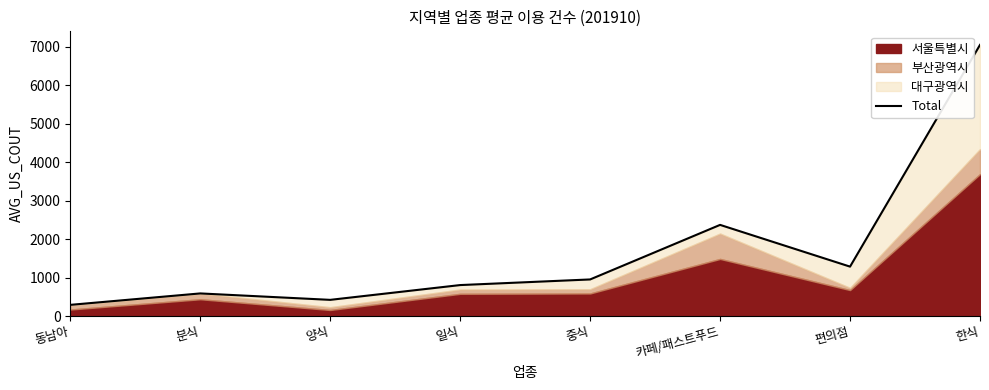

What is the average value?

1719